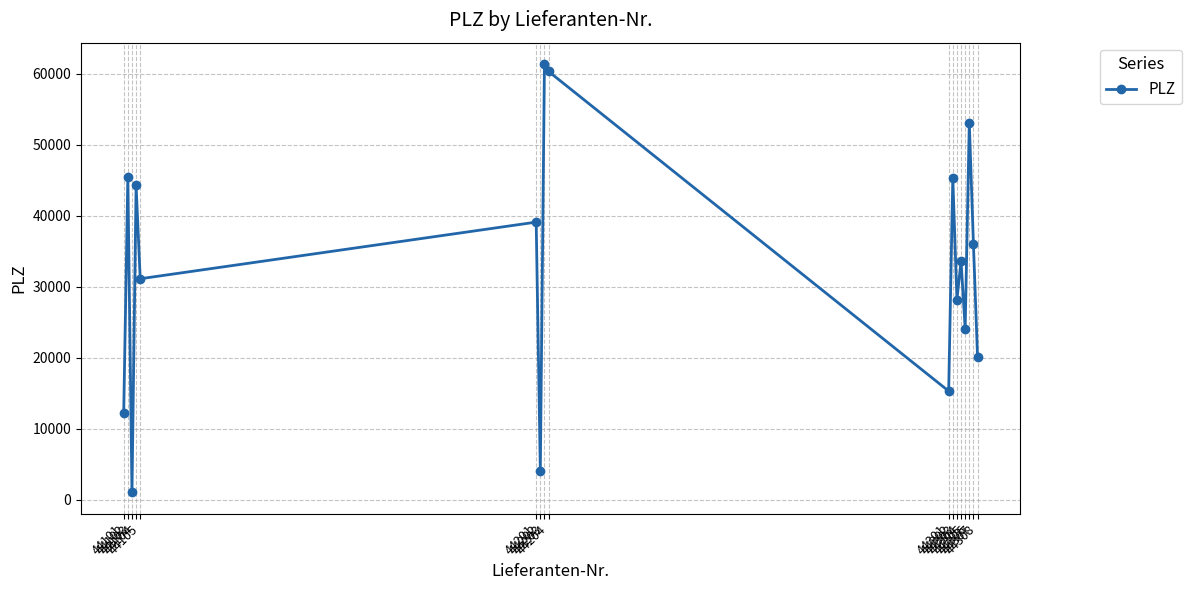

What is the value of the 17th point from the left?

20097